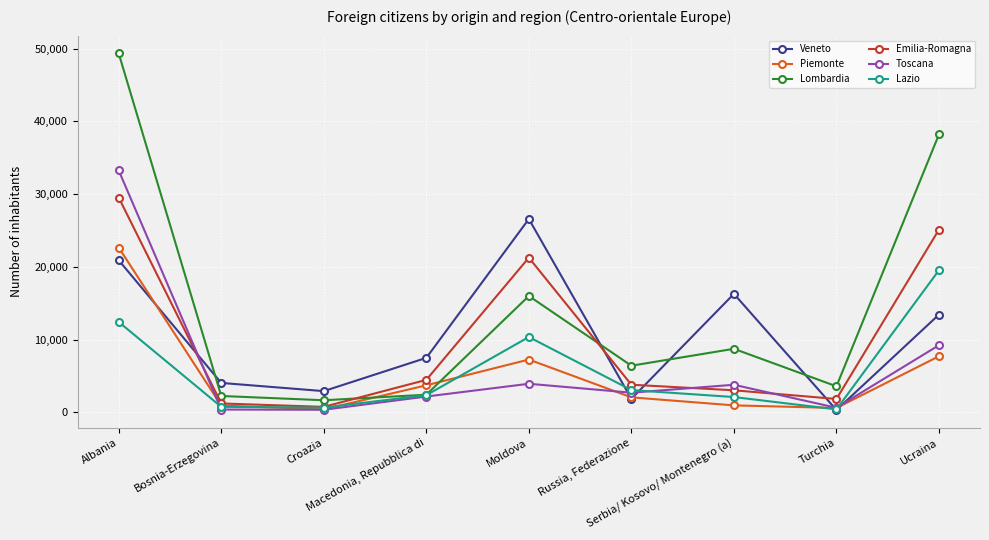

List the series in order of their peak value, highest first.

Lombardia, Toscana, Emilia-Romagna, Veneto, Piemonte, Lazio